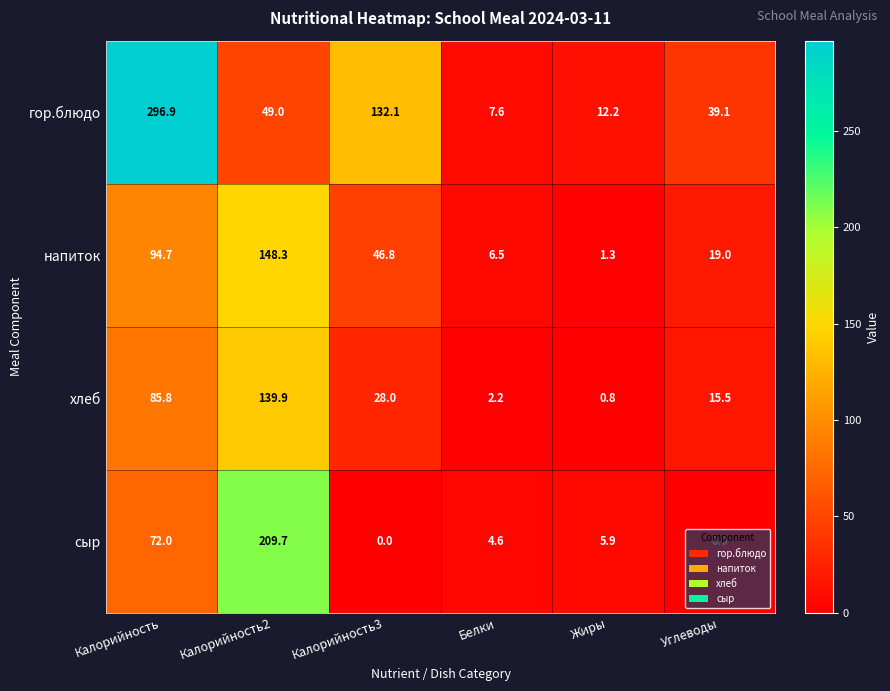

Rank the series at Углеводы from lowest to highest value.

сыр, хлеб, напиток, гор.блюдо